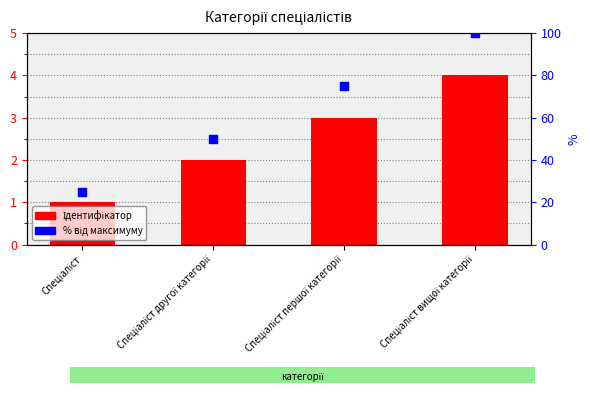

Which series has the widest spread of Y values?

% від максимуму